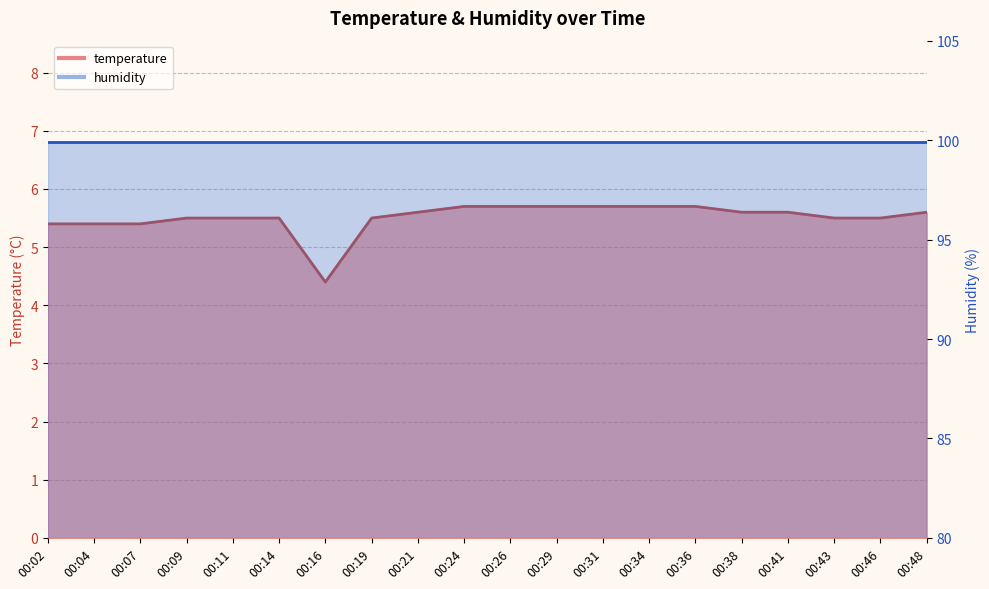

How many interior local valleys (lower than both neighbors) does the data have?

1